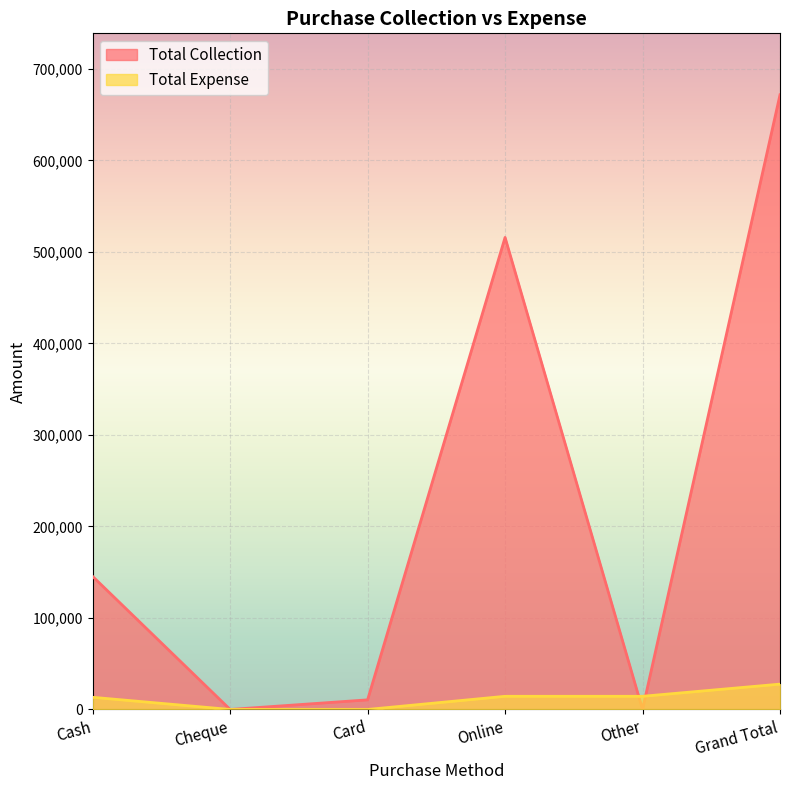

Between Cheque and Online, which is larger?

Online